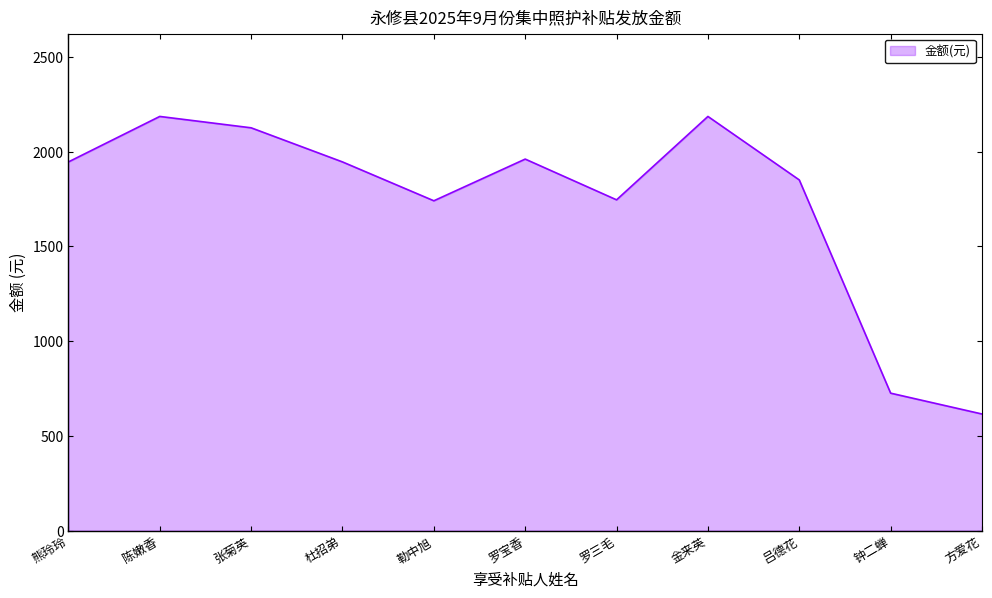

How many lines are shown in the chart?

1